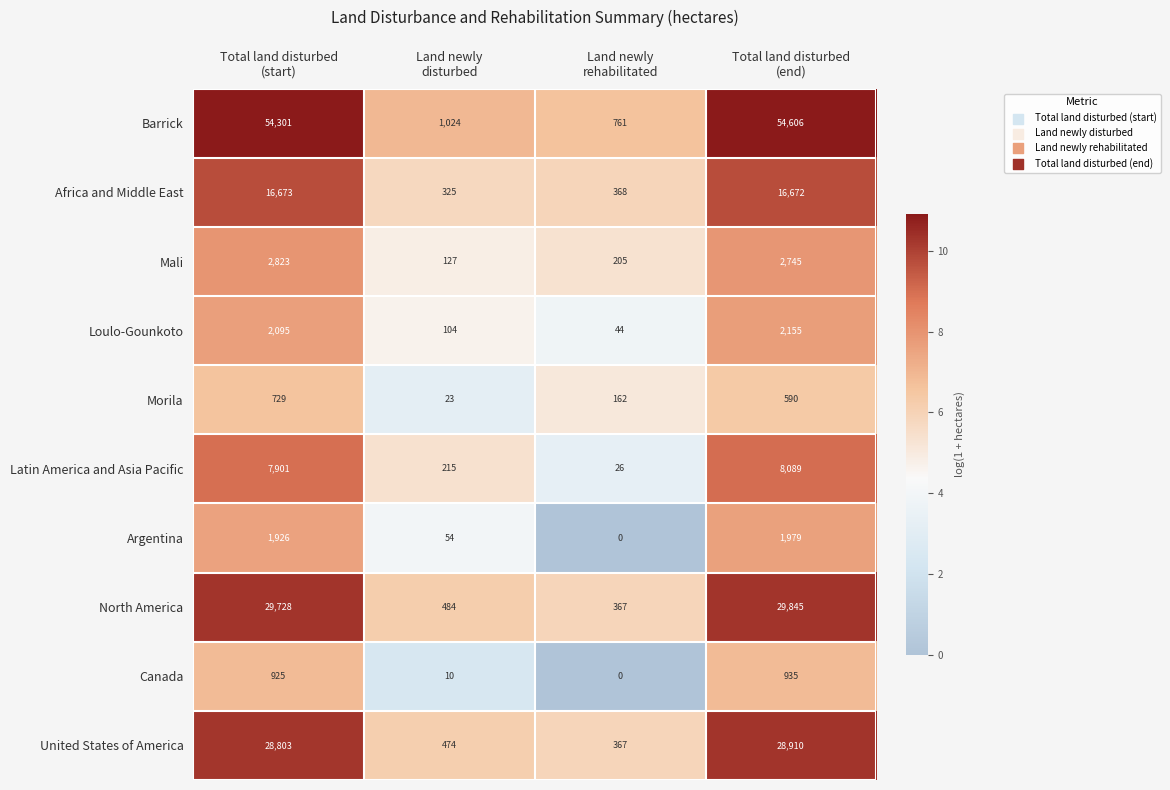

What is the maximum value for Latin America and Asia Pacific?

8089